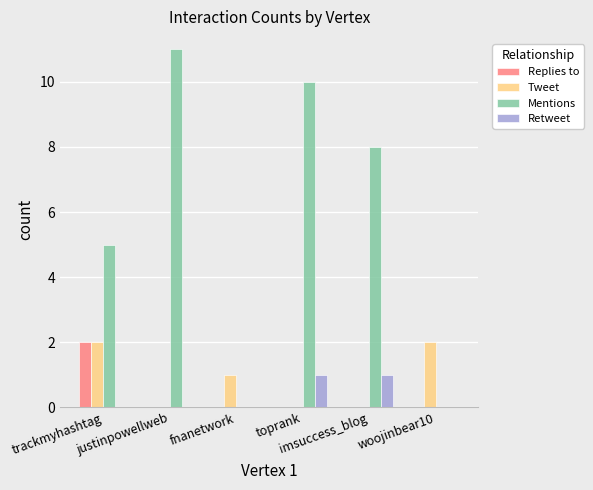

What is the sum of all Retweet values?

2